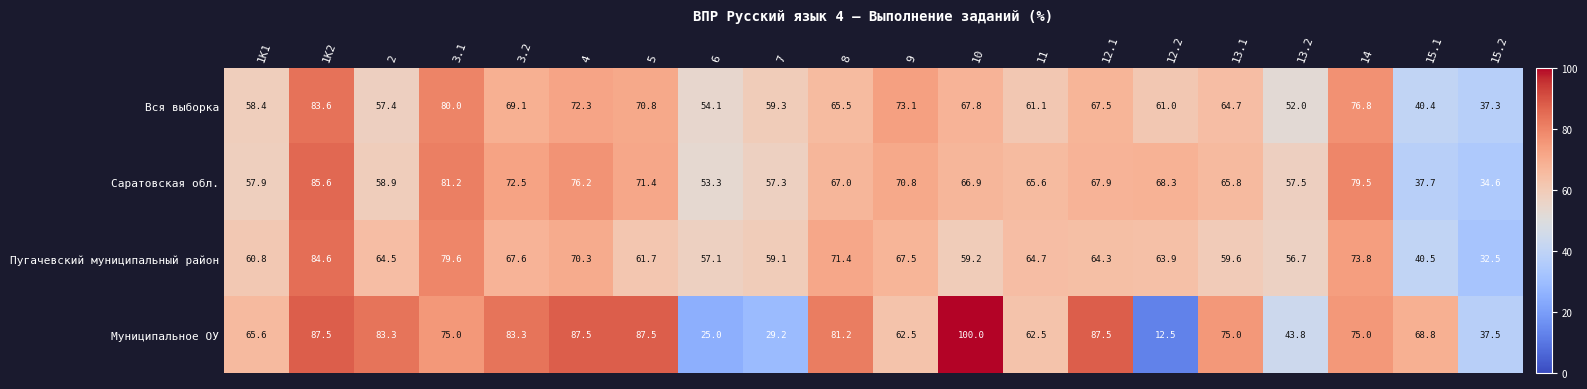

Count the number of data series in this chart.

4